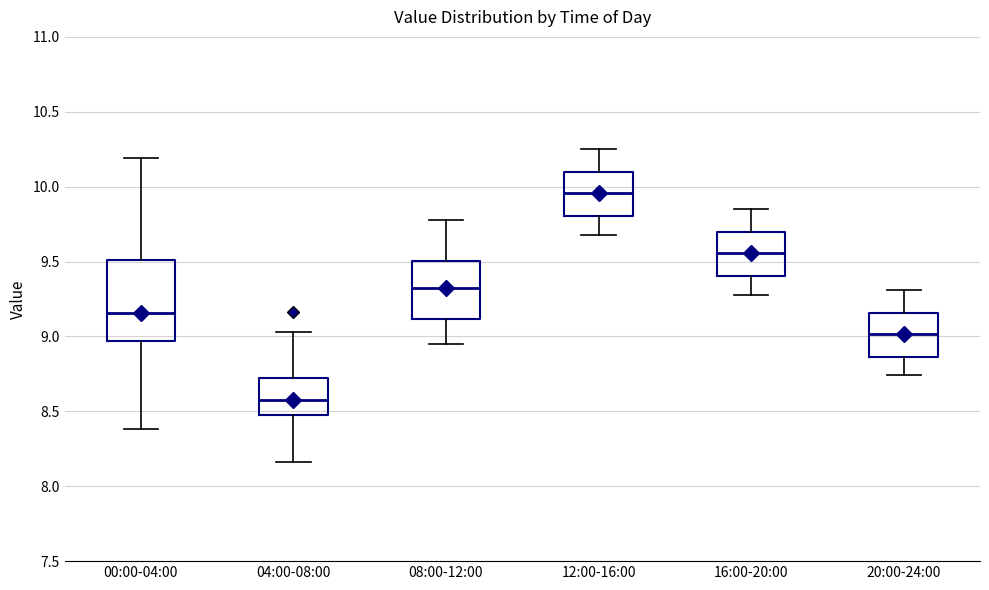

Reading left to right, transcribe this box plot: for each box, give where its median line is, the range the box spans, and where its two whiskers end, as read against the y-axis. The values are not printed on the chart, so give them approximately, as read against the axis.

00:00-04:00: median 9.15, box 8.95 to 9.50, whiskers 8.40 to 10.20
04:00-08:00: median 8.60, box 8.45 to 8.70, whiskers 8.15 to 9.05
08:00-12:00: median 9.35, box 9.10 to 9.50, whiskers 8.95 to 9.80
12:00-16:00: median 9.95, box 9.80 to 10.10, whiskers 9.70 to 10.25
16:00-20:00: median 9.55, box 9.40 to 9.70, whiskers 9.30 to 9.85
20:00-24:00: median 9.00, box 8.85 to 9.15, whiskers 8.75 to 9.30